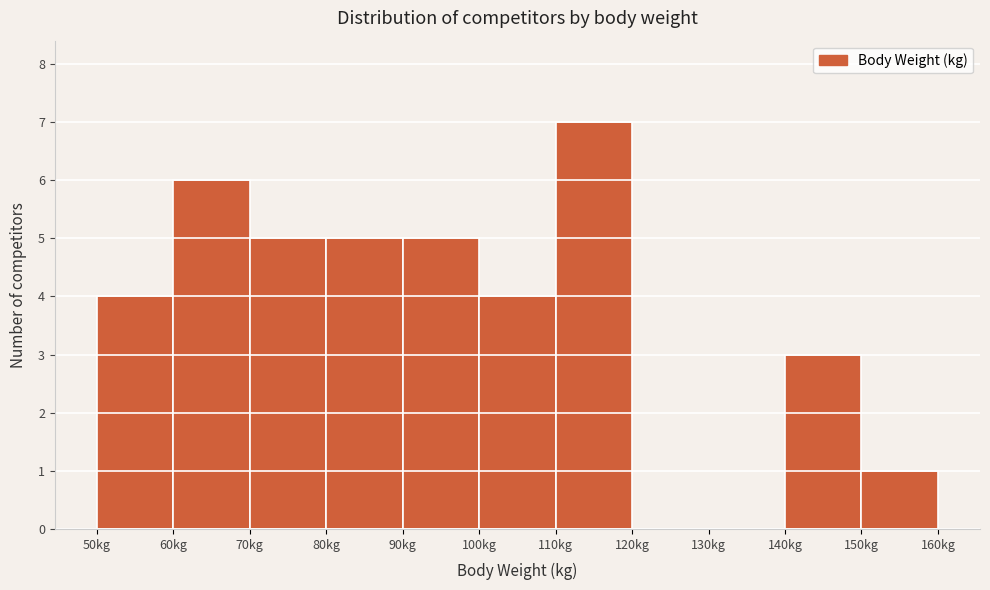

Reading left to right, list every bar in this chart as the range it spans on the x-axis followed by its height. The values are not printed on the chart, so give them approximately, as read against the axis.

50 to 60: 4
60 to 70: 6
70 to 80: 5
80 to 90: 5
90 to 100: 5
100 to 110: 4
110 to 120: 7
120 to 130: 0
130 to 140: 0
140 to 150: 3
150 to 160: 1